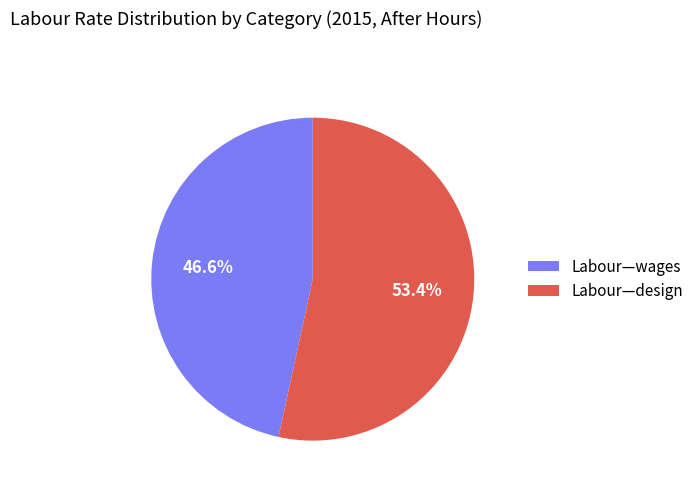

Is it true that Labour—design is 53% of the pie?

True